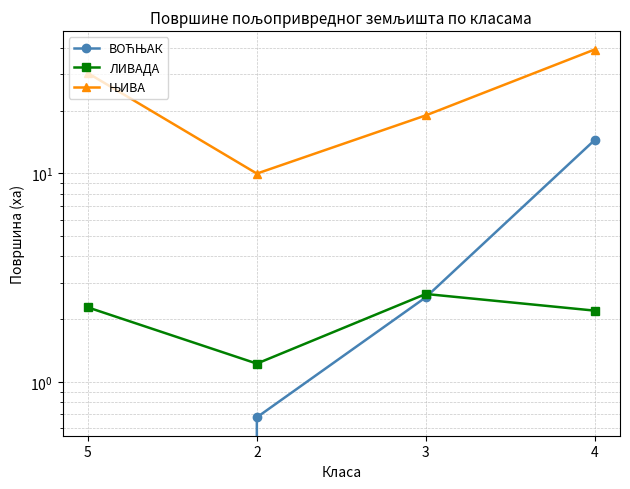

At which category is the sum across all series the highest?

4